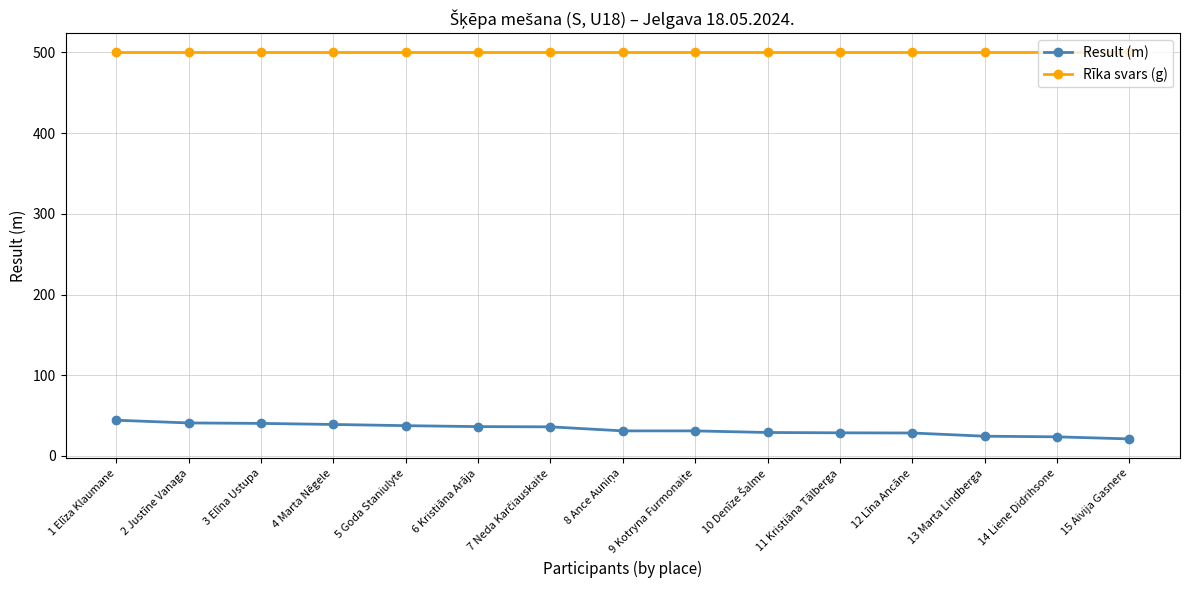

What are all the series names shown in the legend?

Result (m), Rīka svars (g)